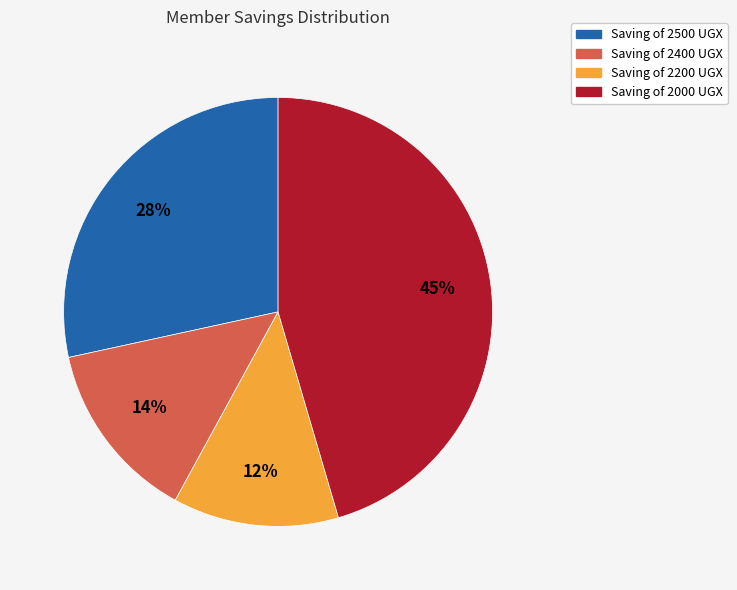

How many segments does this pie chart have?

4